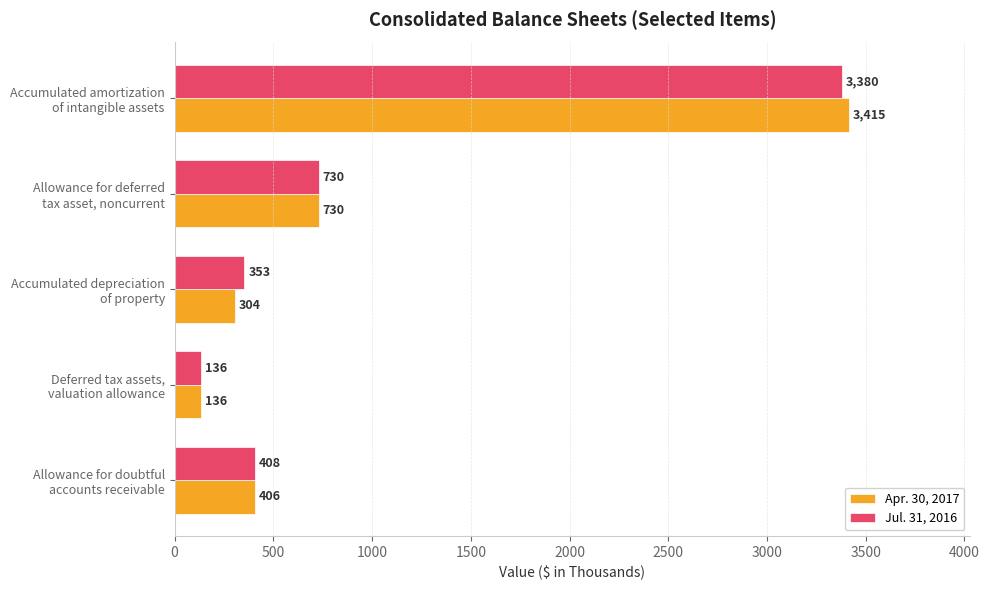

Which series has the largest total across all categories?

Jul. 31, 2016